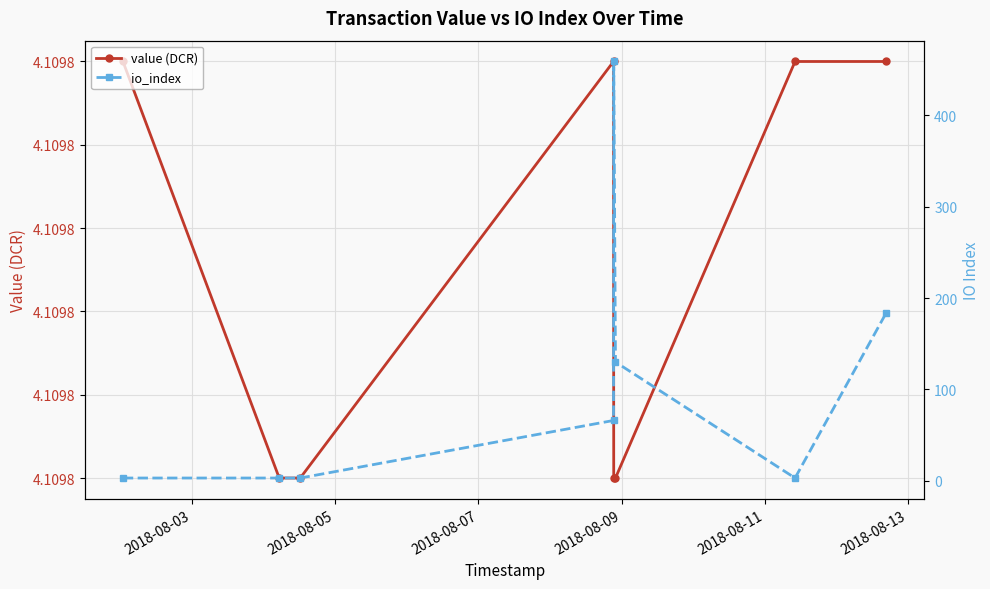

How many times do value (DCR) and io_index cross each other?

3